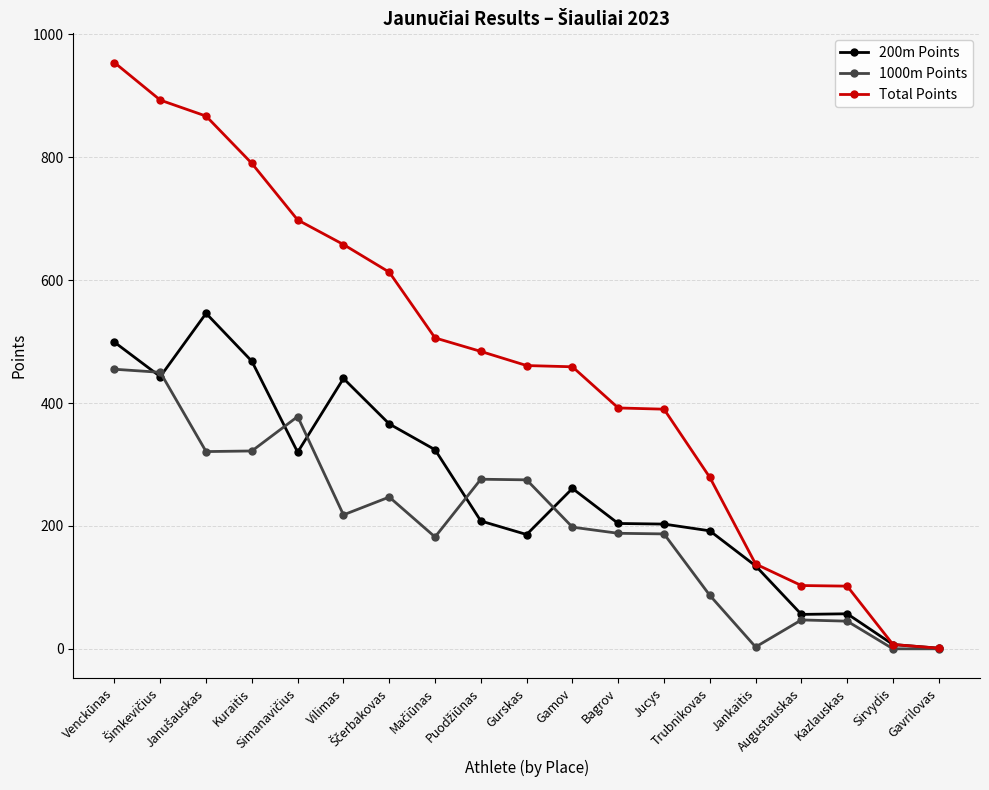

The Total Points series shows 392 at Bagrov. True or false?

True